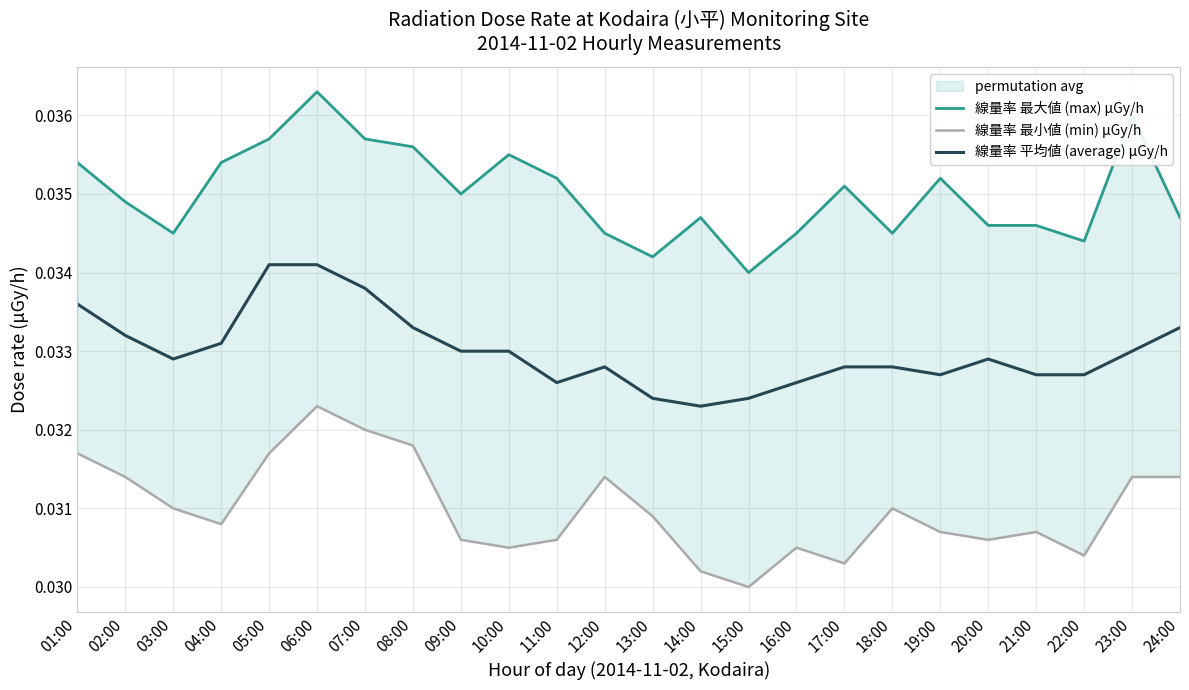

The value of 線量率 平均値 (average) μGy/h at 05:00 is 0.1. True or false?

False